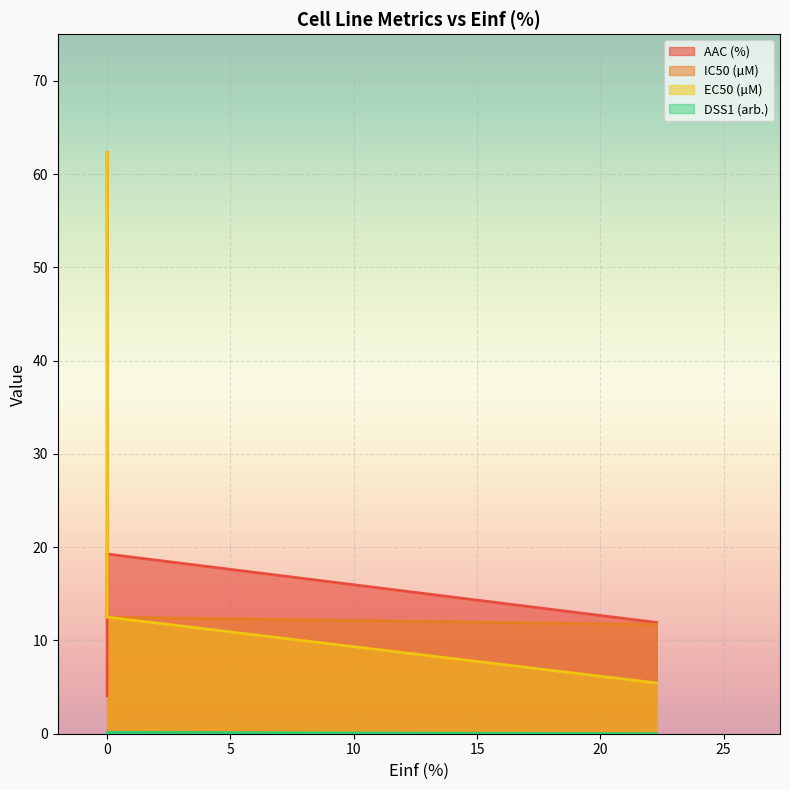

How many lines are shown in the chart?

4